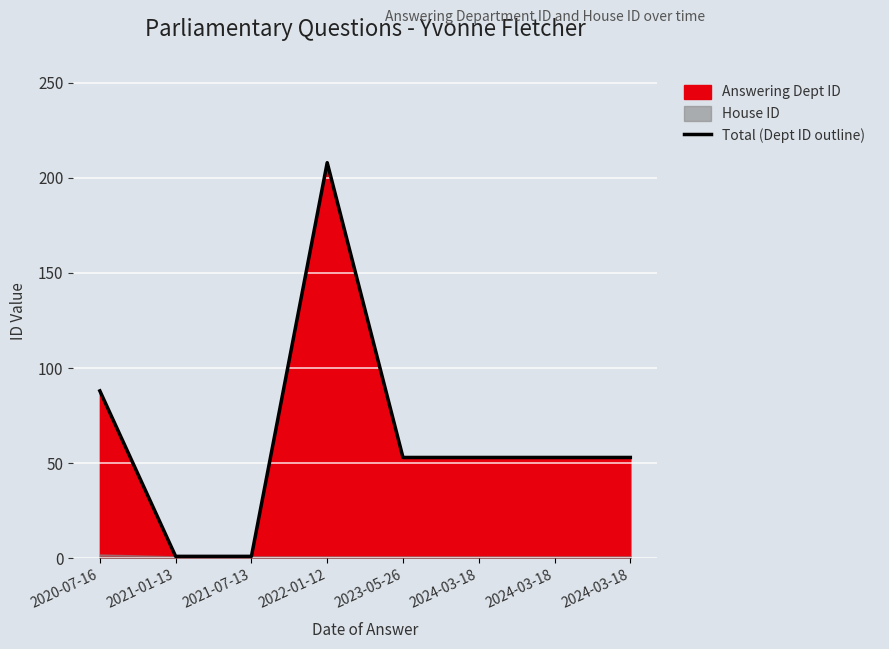

How many lines are shown in the chart?

1